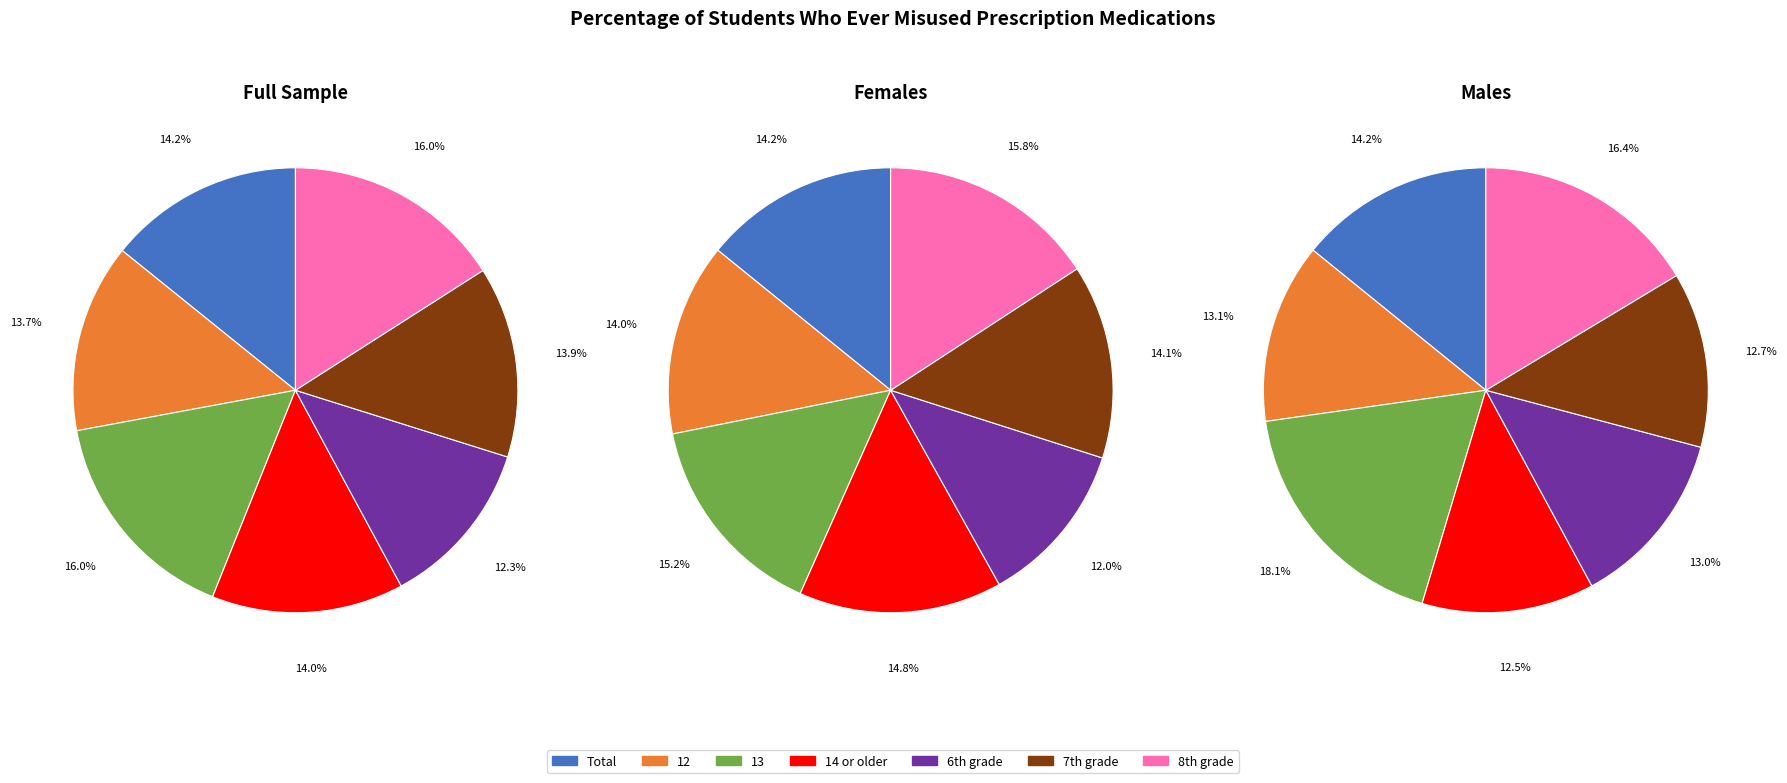

How many segments does this pie chart have?

7